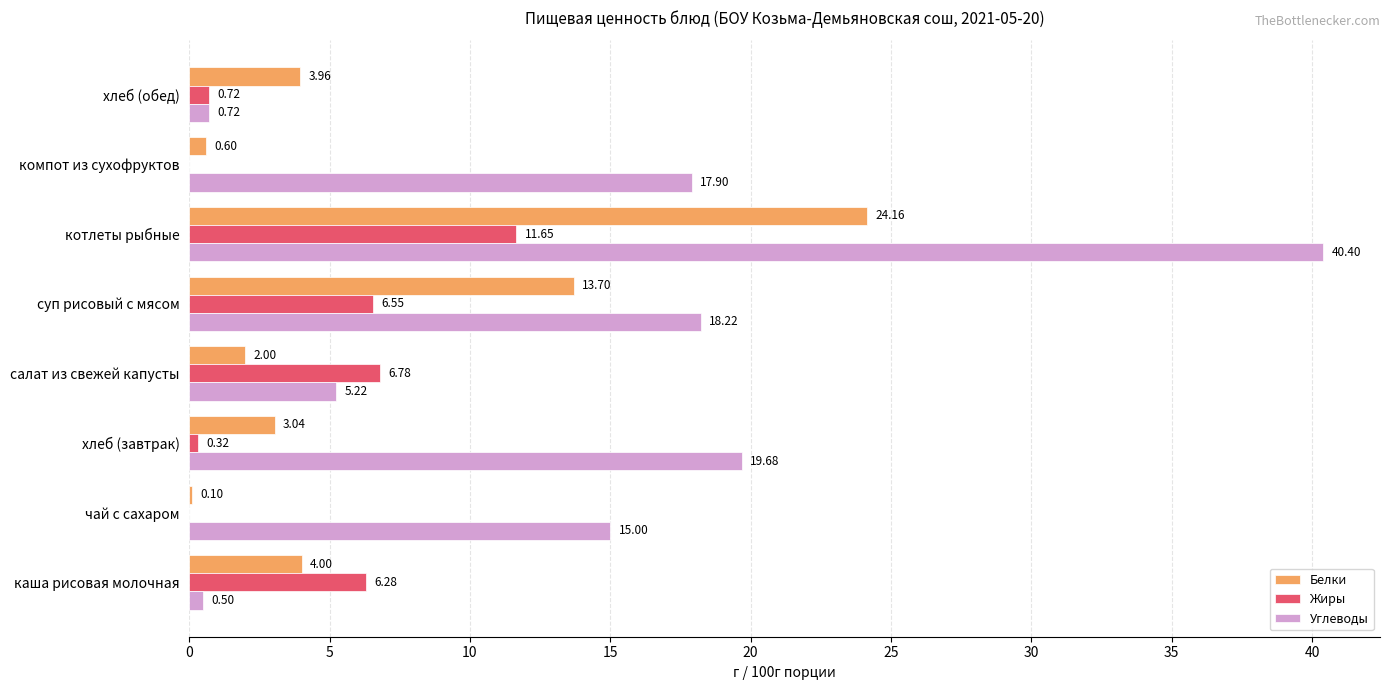

At which category is the sum across all series the highest?

котлеты рыбные